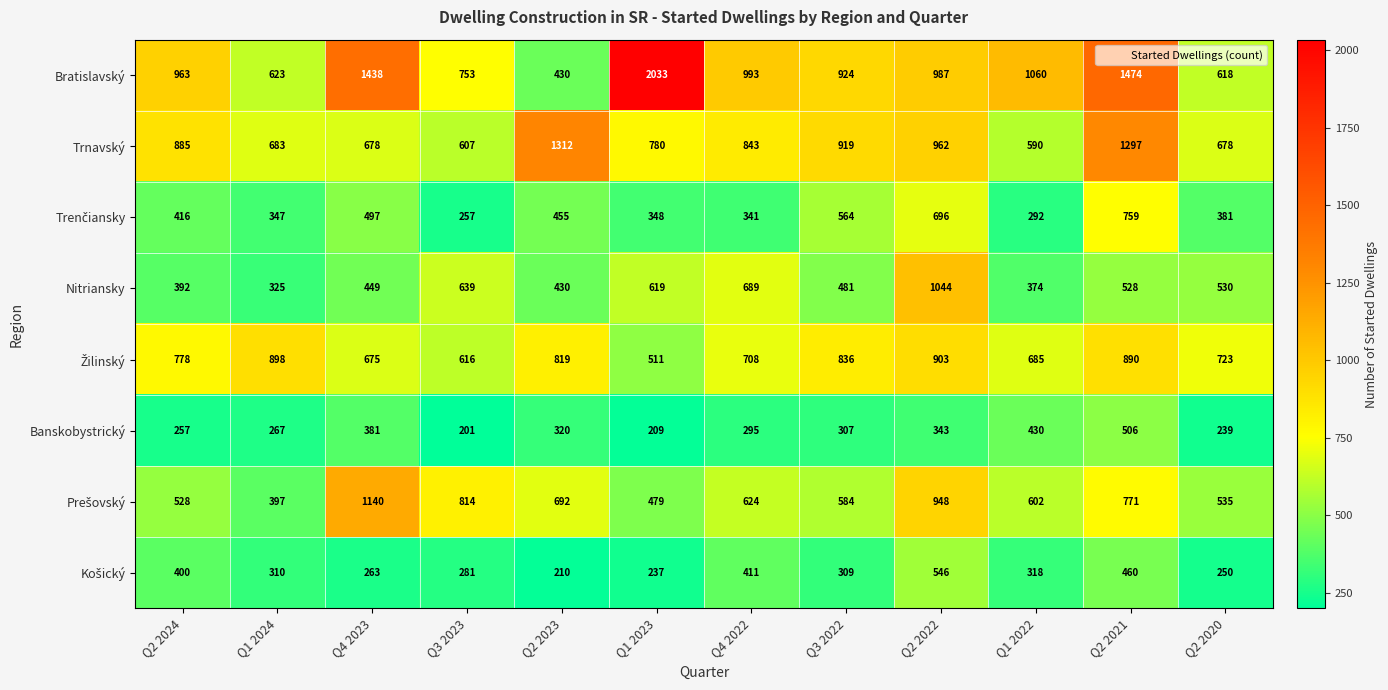

What is the sum of all Nitriansky values?

6500